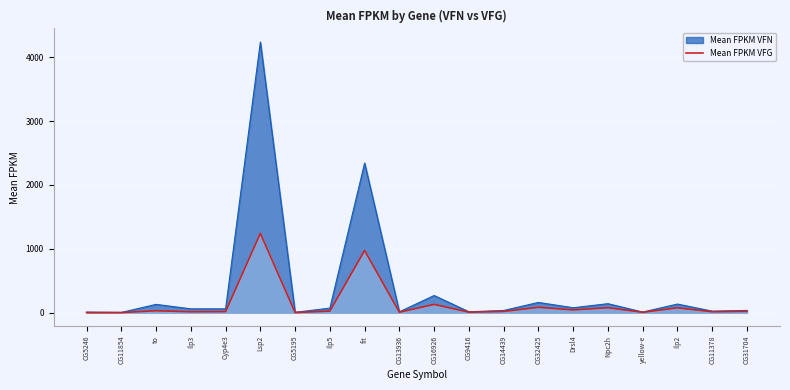

How many data points are above 19?

10